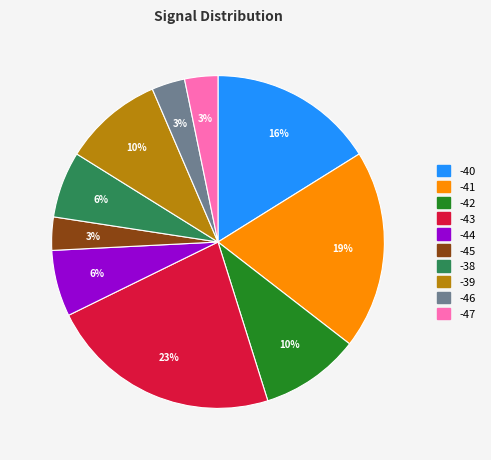

Is there a majority slice in this chart?

No